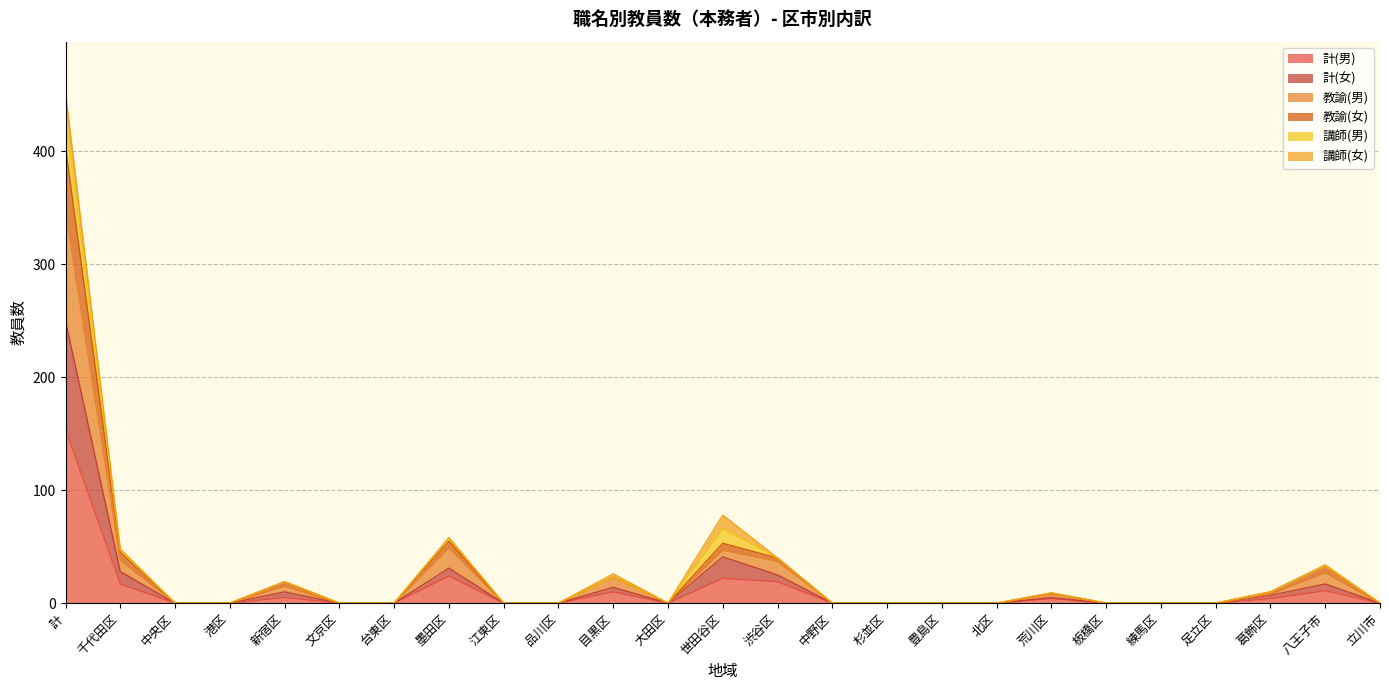

The value of 計(男) at 江東区 is 93. True or false?

False